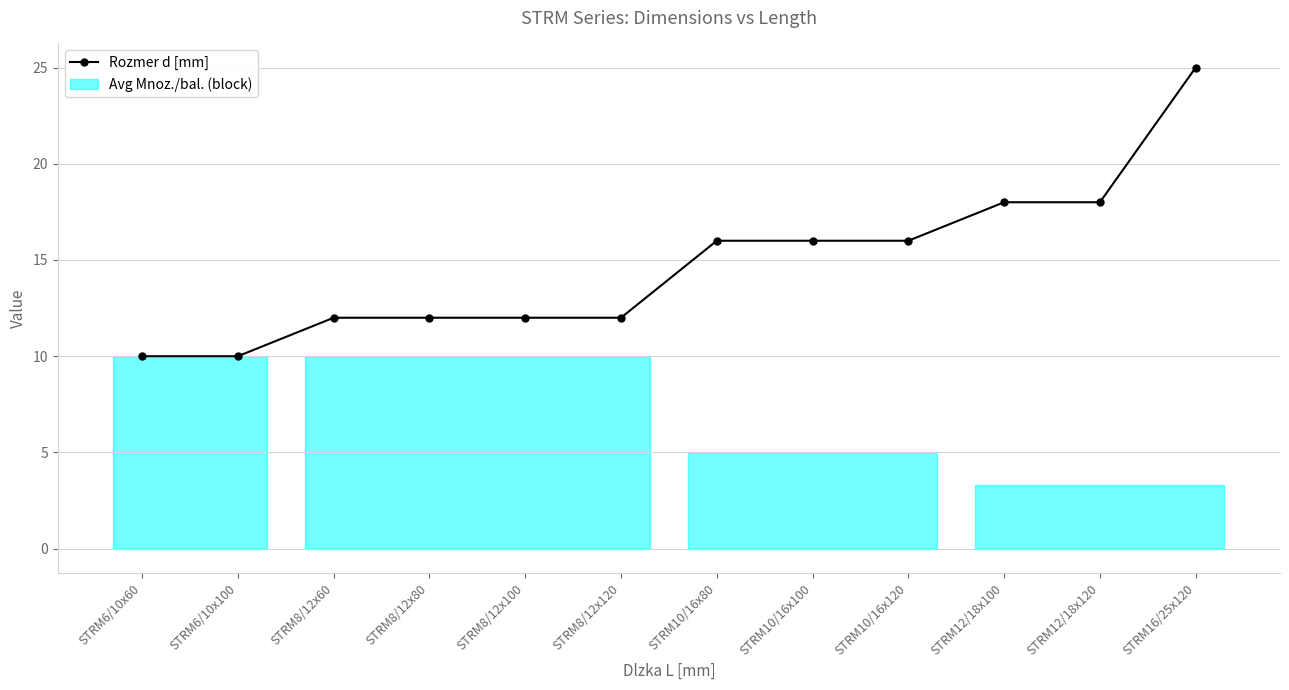

How many values in the Rozmer d [mm] series are below 16?

6